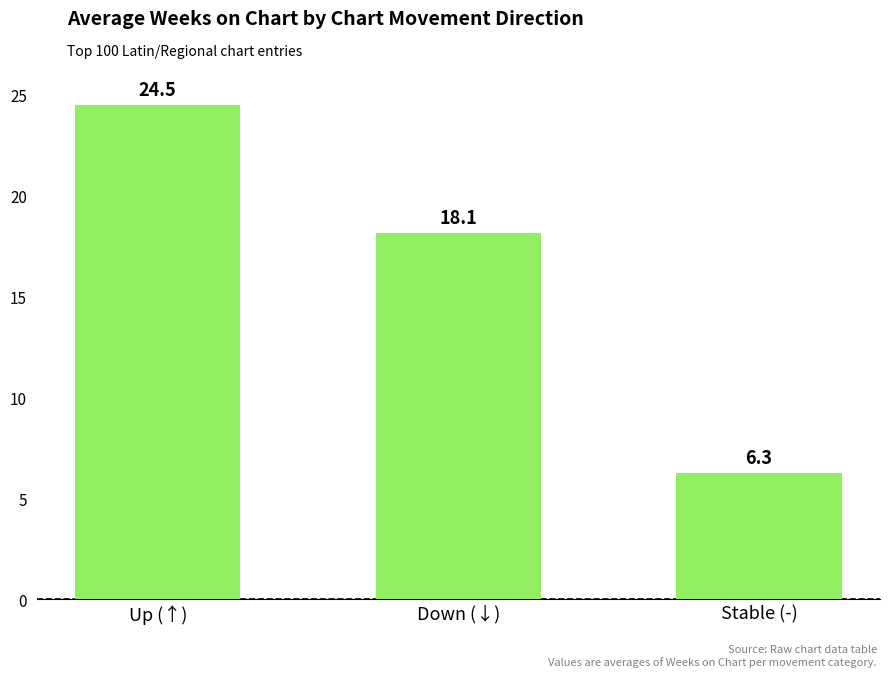

The chart shows a value of 6.3 at Stable (-). True or false?

True